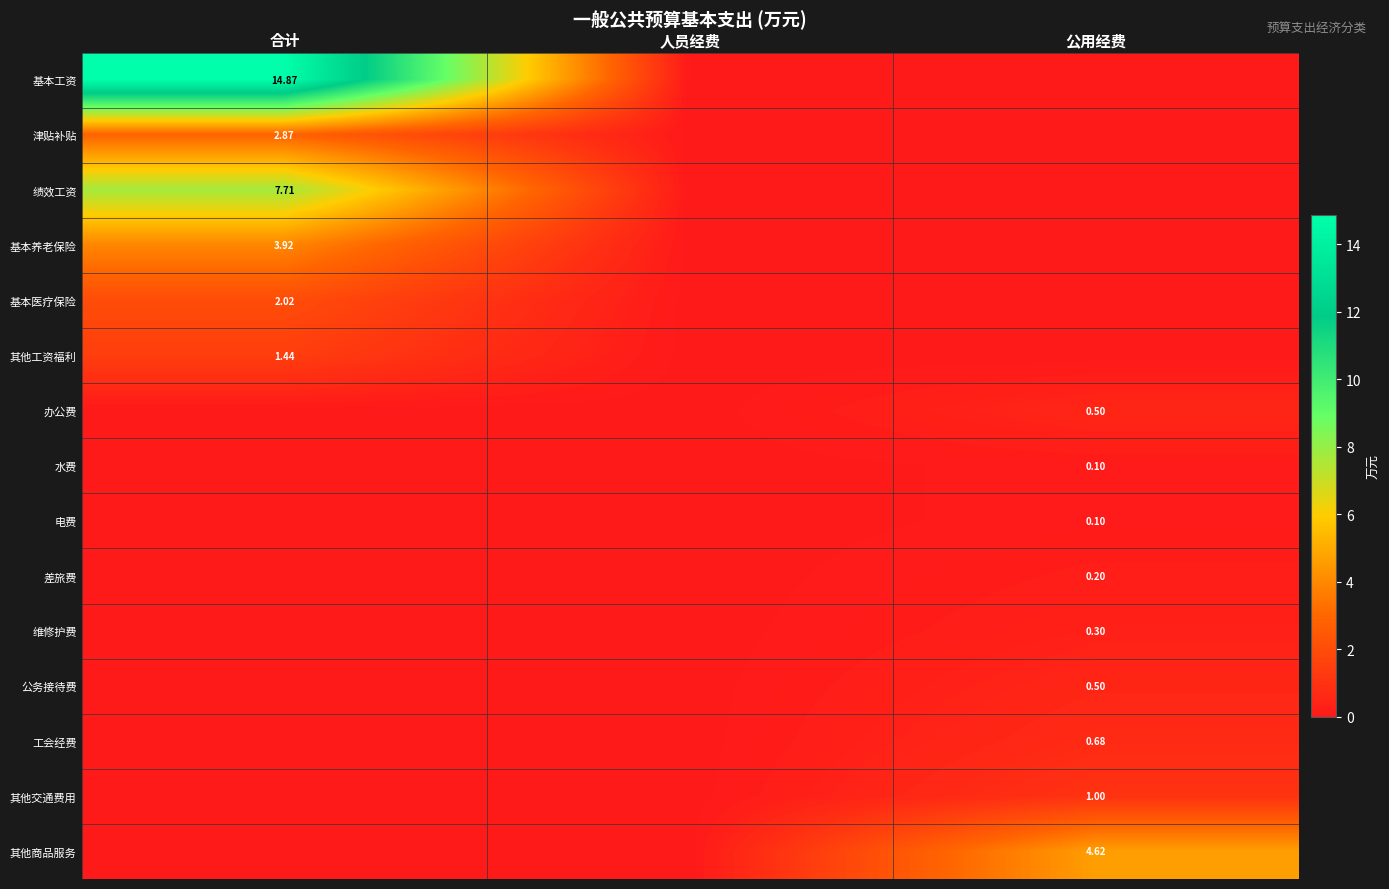

At which label does 工会经费 reach its minimum?

合计